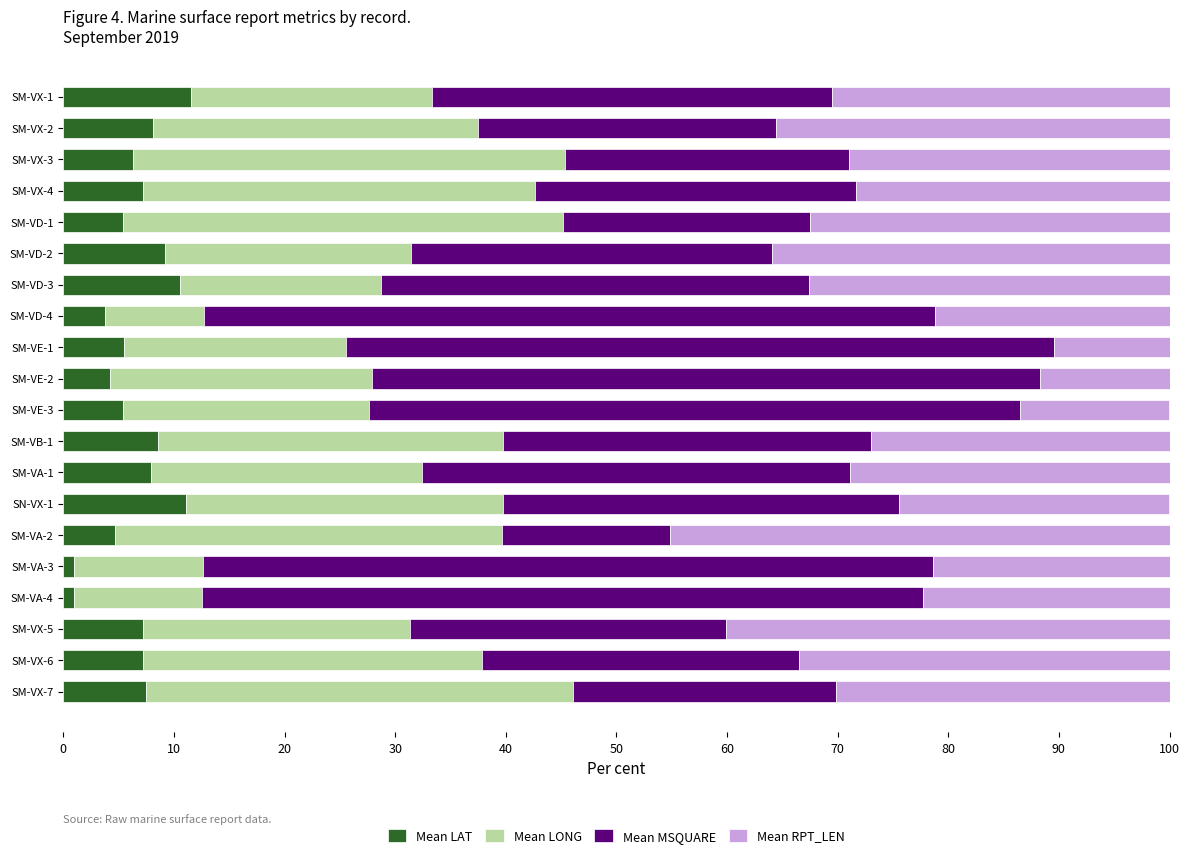

What is the maximum value for Mean LAT?

11.5